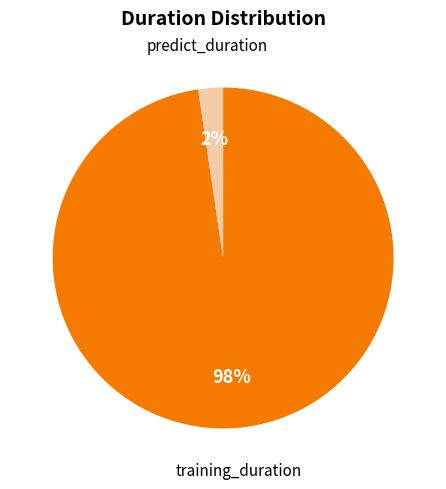

Rank the categories by value from highest to lowest.

training_duration, predict_duration